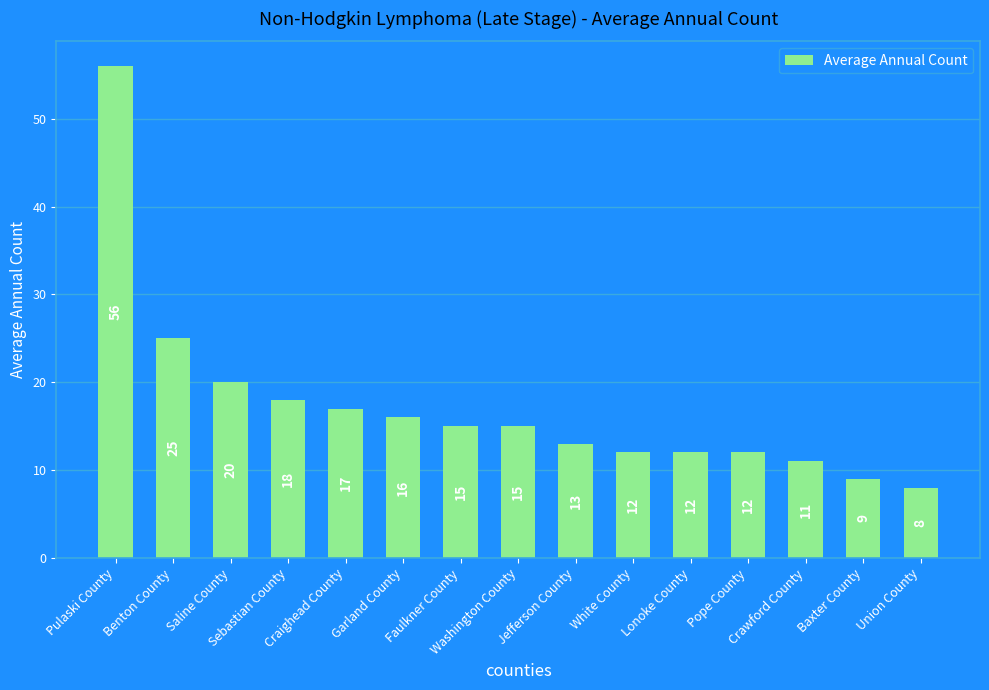

What is the maximum value shown in the chart?

56